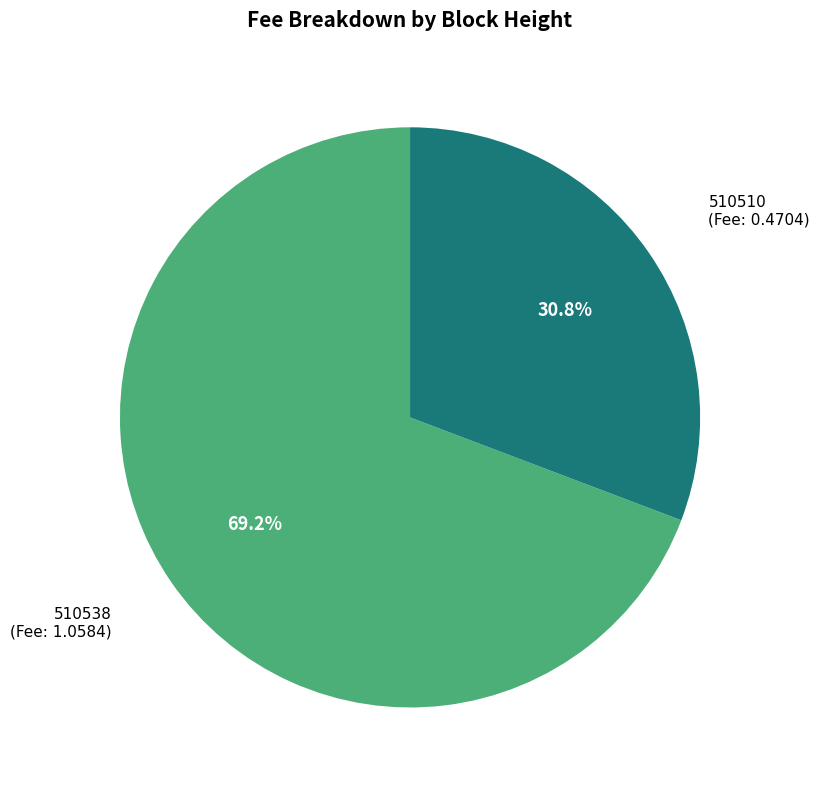

To the nearest percent, what is the difference between the largest and smallest slice percentages?

38%